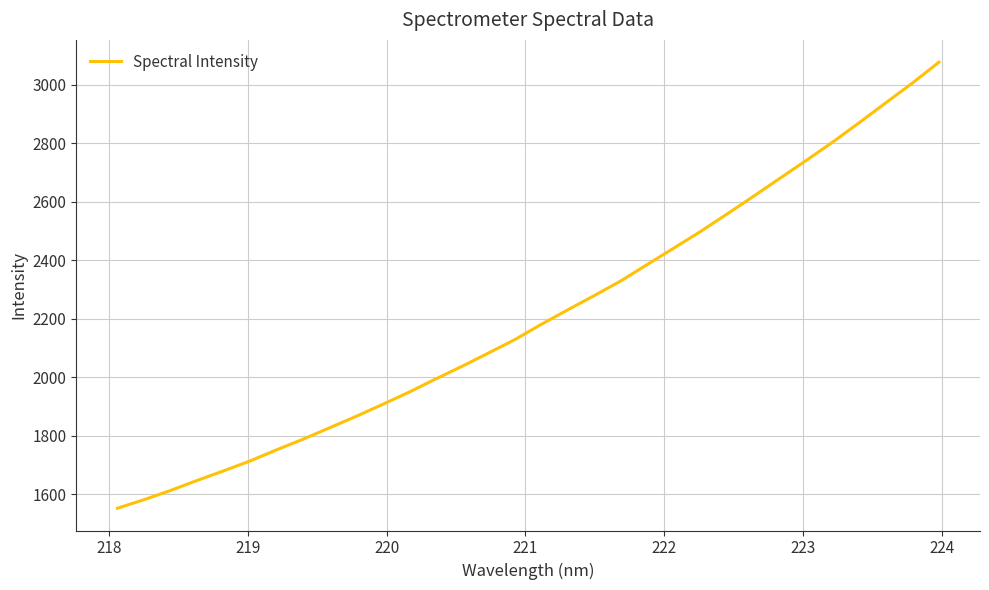

What is the greatest value displayed?

3077.3